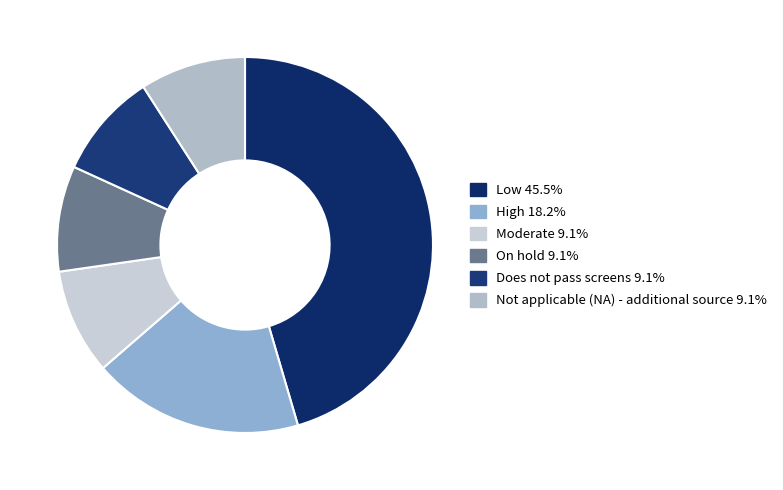

To the nearest percent, what is the combined percentage of Does not pass screens and Not applicable (NA) - additional source?

18%